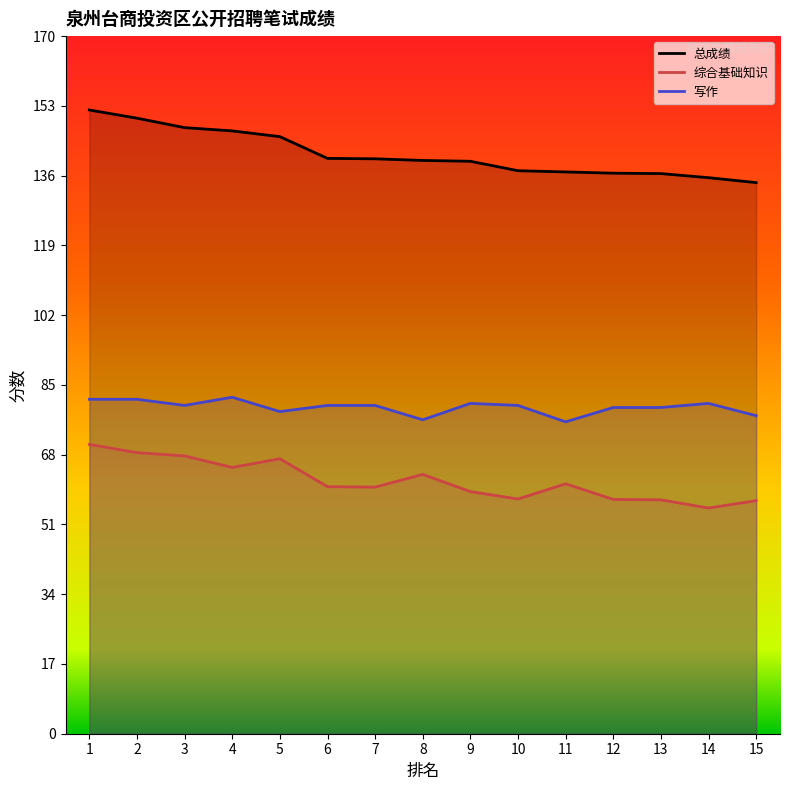

Which series has the widest spread of values?

总成绩